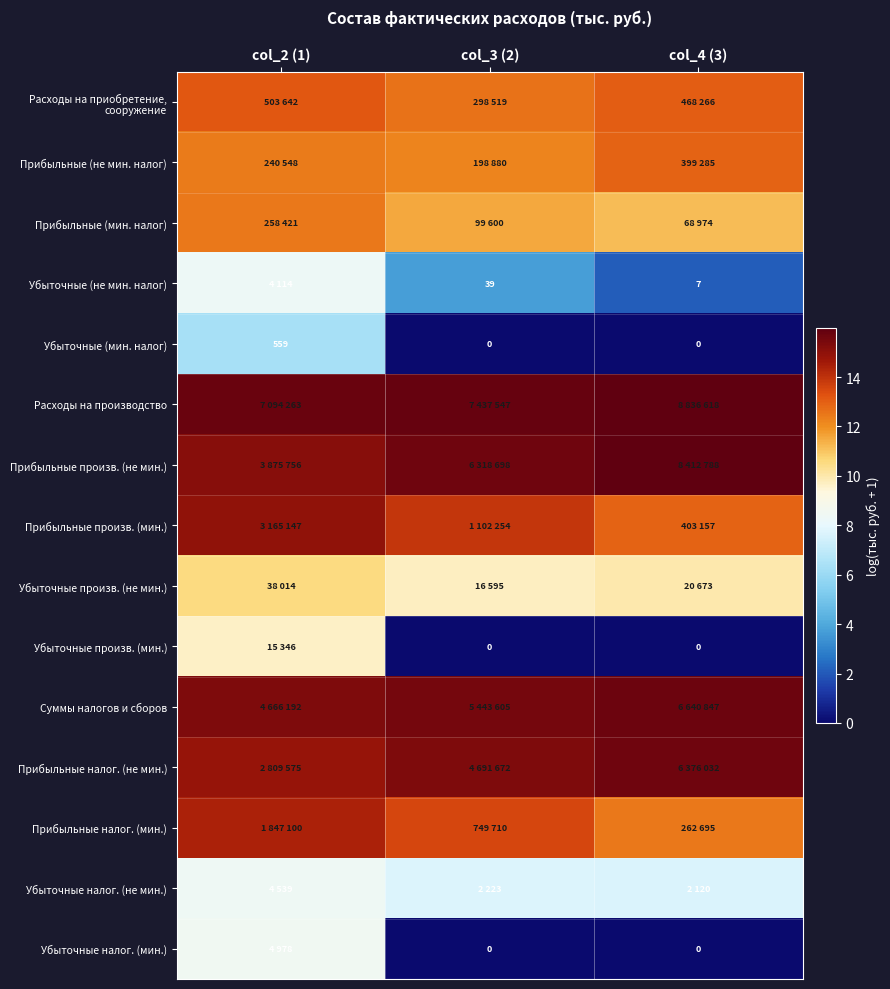

At how many categories does at least one series exceed 10?

3